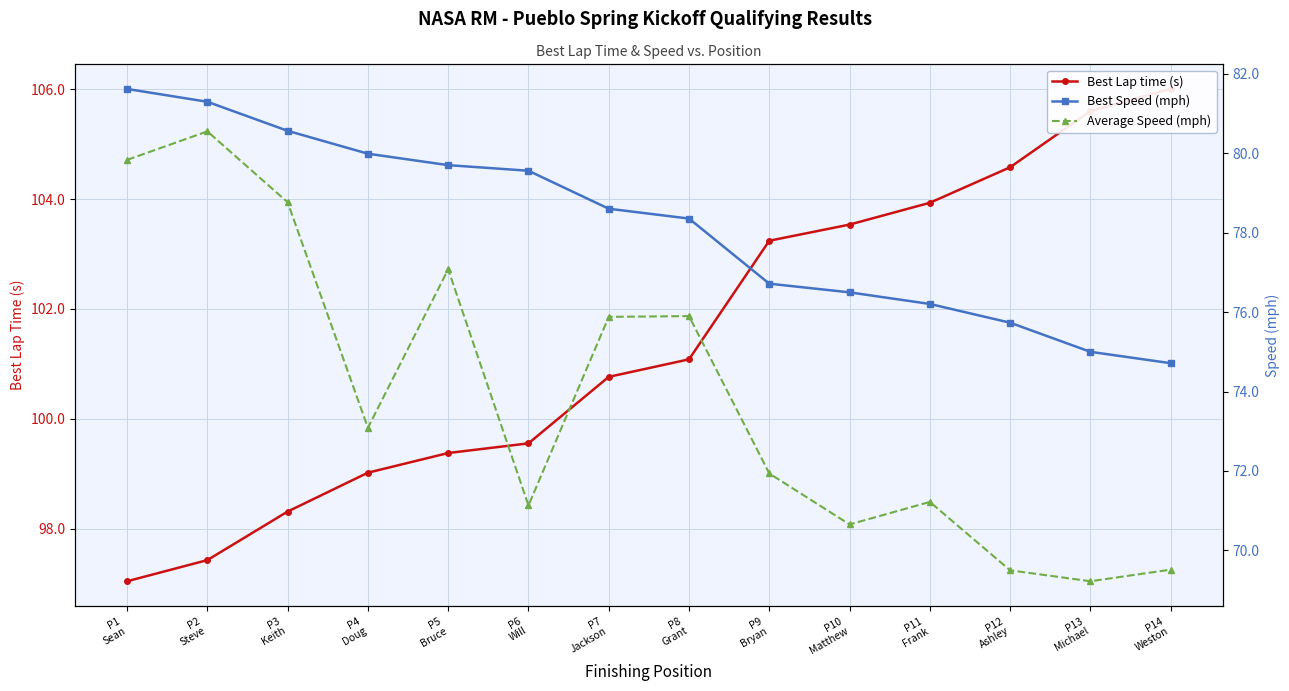

True or false: Average Speed (mph) has more than 0 points higher than both neighbors.

True